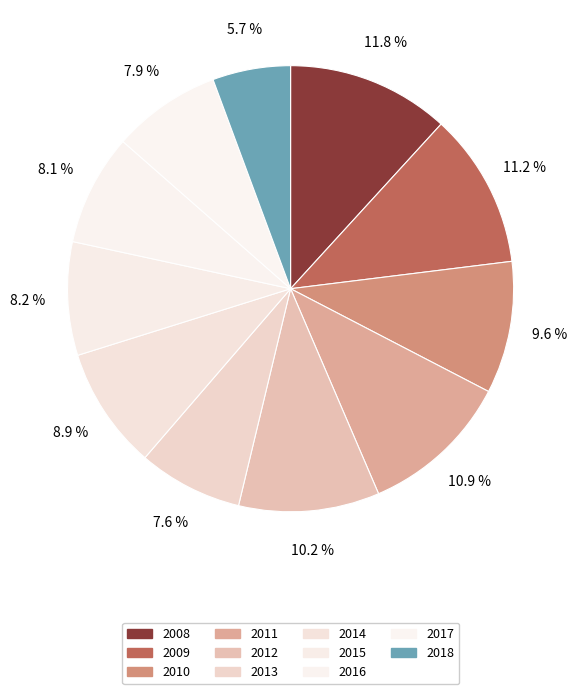

Is there any slice that represents more than half of the pie?

No